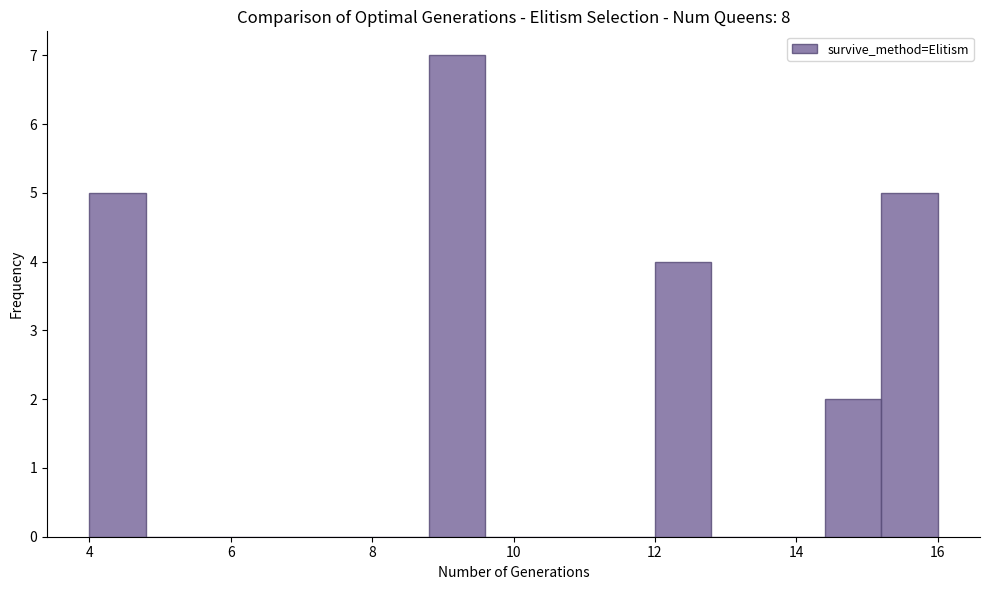

Reading left to right, transcribe this chart: for each bar, give the range it covers on the x-axis and its height. The values are not printed on the chart, so give them approximately, as read against the axis.

4.0 to 4.8: 5
4.8 to 5.6: 0
5.6 to 6.4: 0
6.4 to 7.2: 0
7.2 to 8.0: 0
8.0 to 8.8: 0
8.8 to 9.6: 7
9.6 to 10.4: 0
10.4 to 11.2: 0
11.2 to 12.0: 0
12.0 to 12.8: 4
12.8 to 13.6: 0
13.6 to 14.4: 0
14.4 to 15.2: 2
15.2 to 16.0: 5